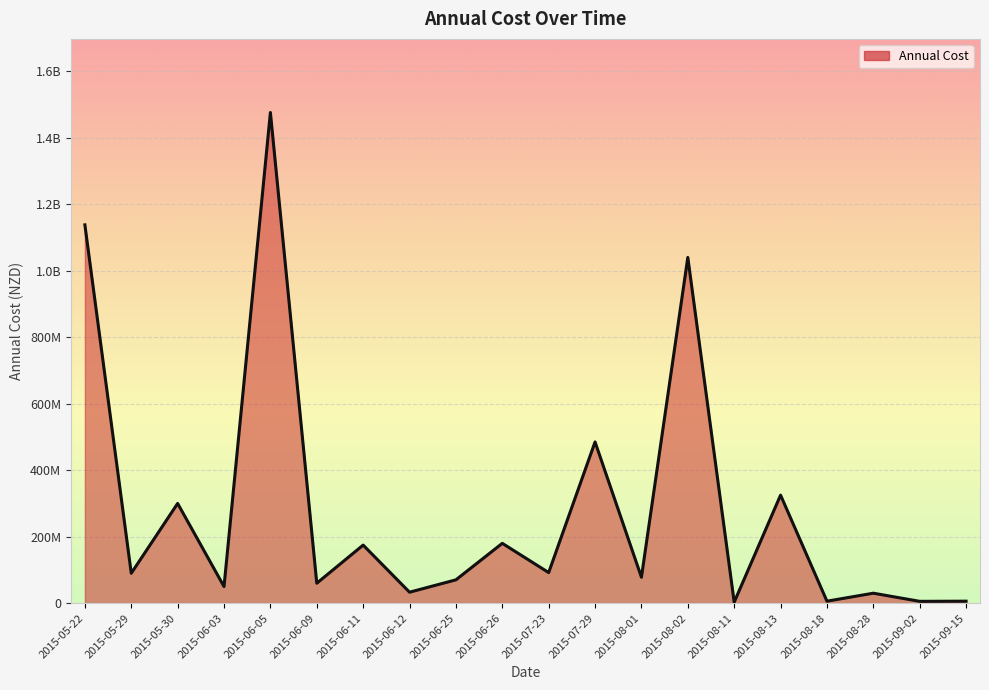

Does the chart display data point markers on the line(s)?

No